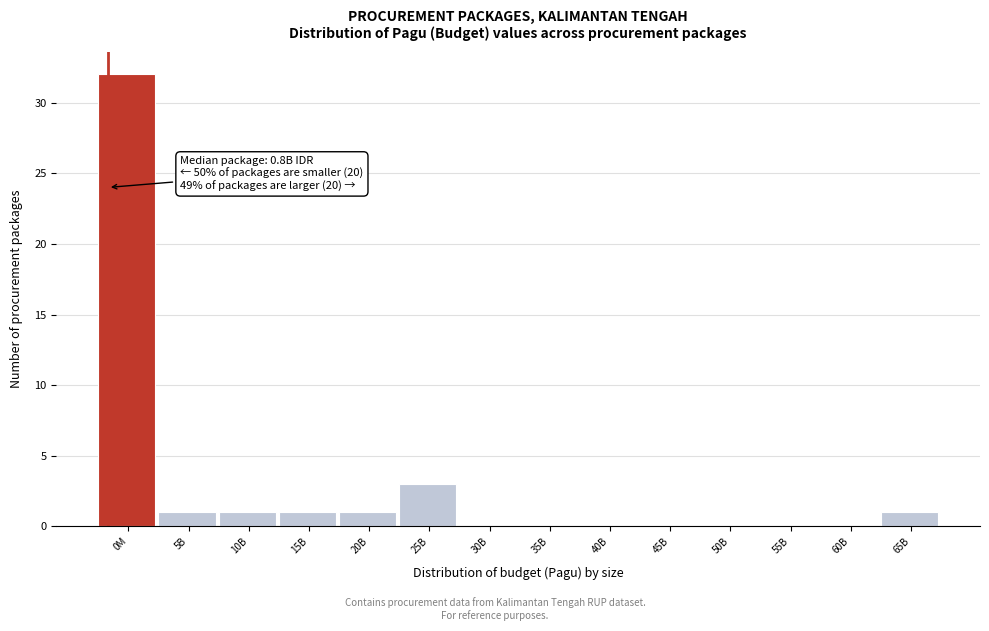

Reading right to left, extract all data points from this chart.

65B=1	60B=0	55B=0	50B=0	45B=0	40B=0	35B=0	30B=0	25B=3	20B=1	15B=1	10B=1	5B=1	0M=32